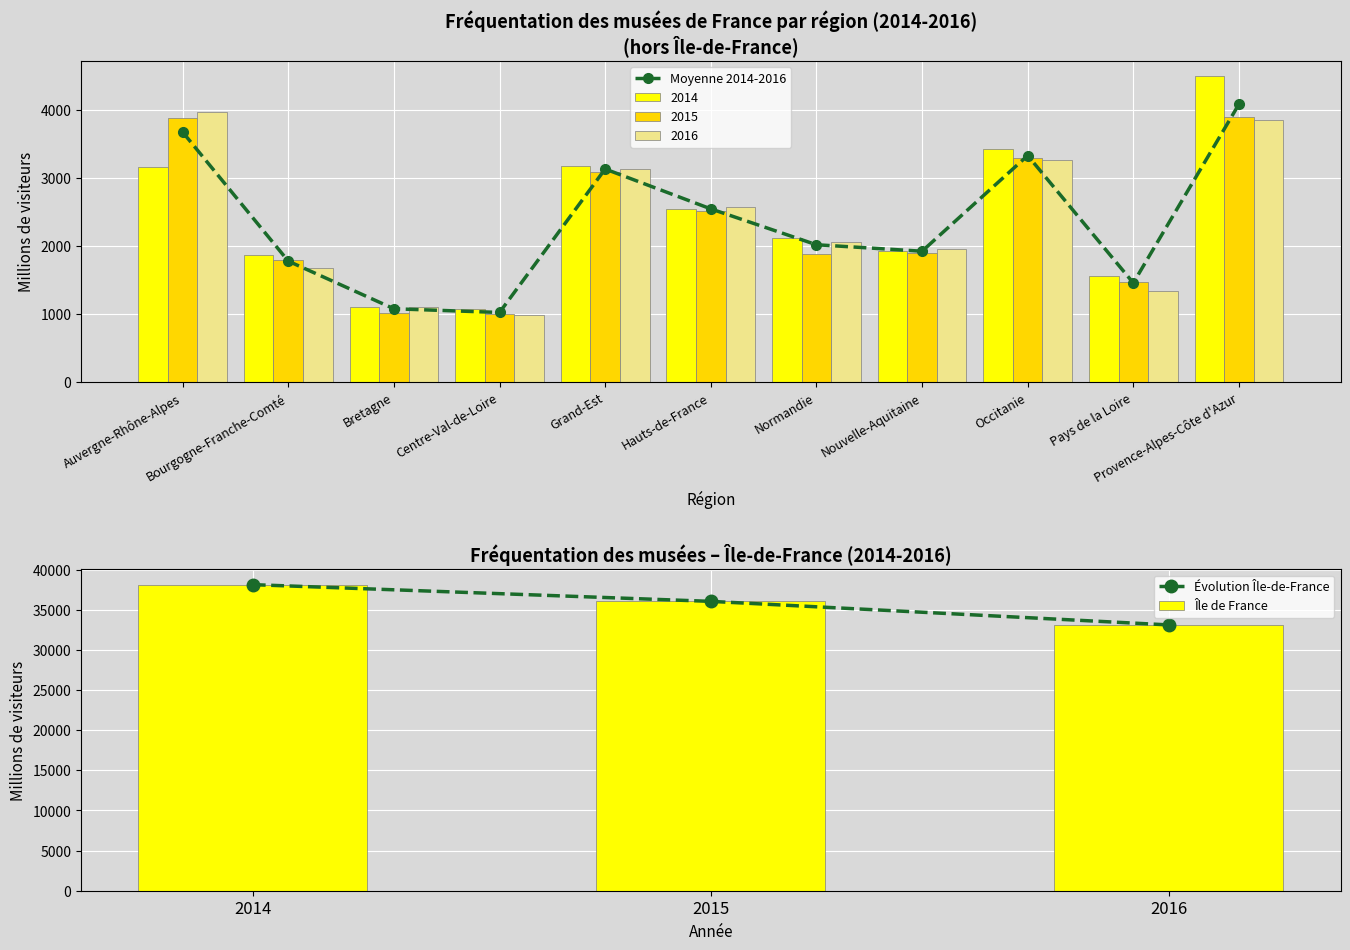

Which series changed the most between Bourgogne-Franche-Comté and Normandie?

2016